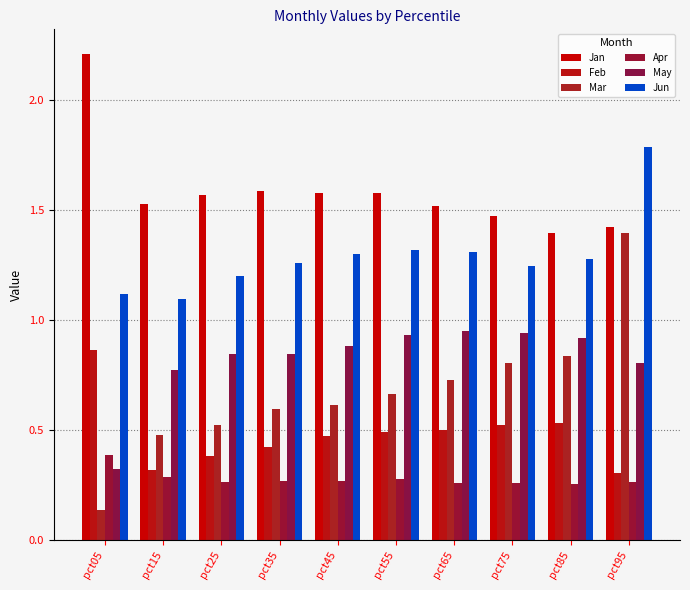

Is the value of Apr at pct05 greater than the value of May at pct25?

No